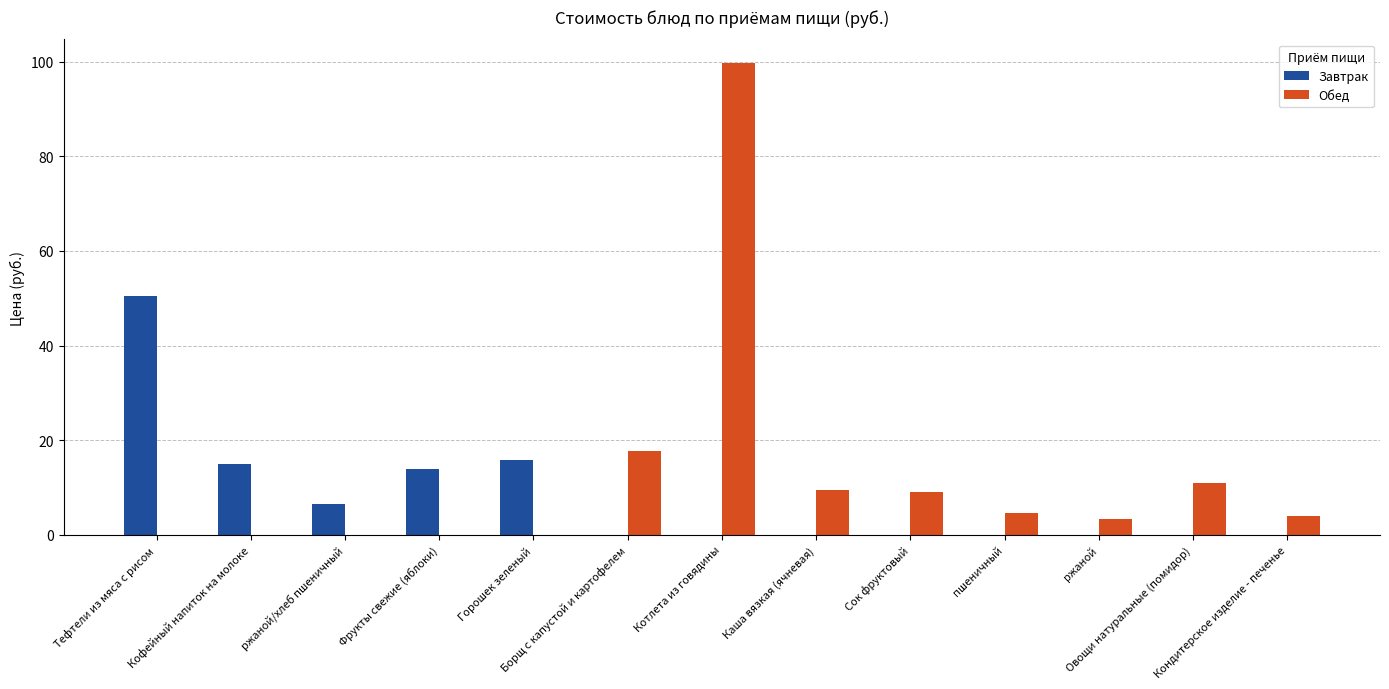

Which series has the largest total across all categories?

Обед